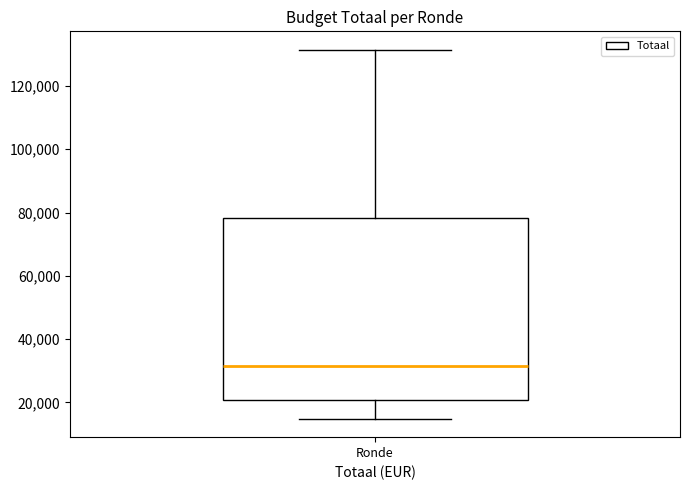

Transcribe this box plot: give where the median line is, the range the box spans, and where the two whiskers end, as read against the y-axis. The values are not printed on the chart, so give them approximately, as read against the axis.

median 32000, box 20000 to 78000, whiskers 14000 to 132000